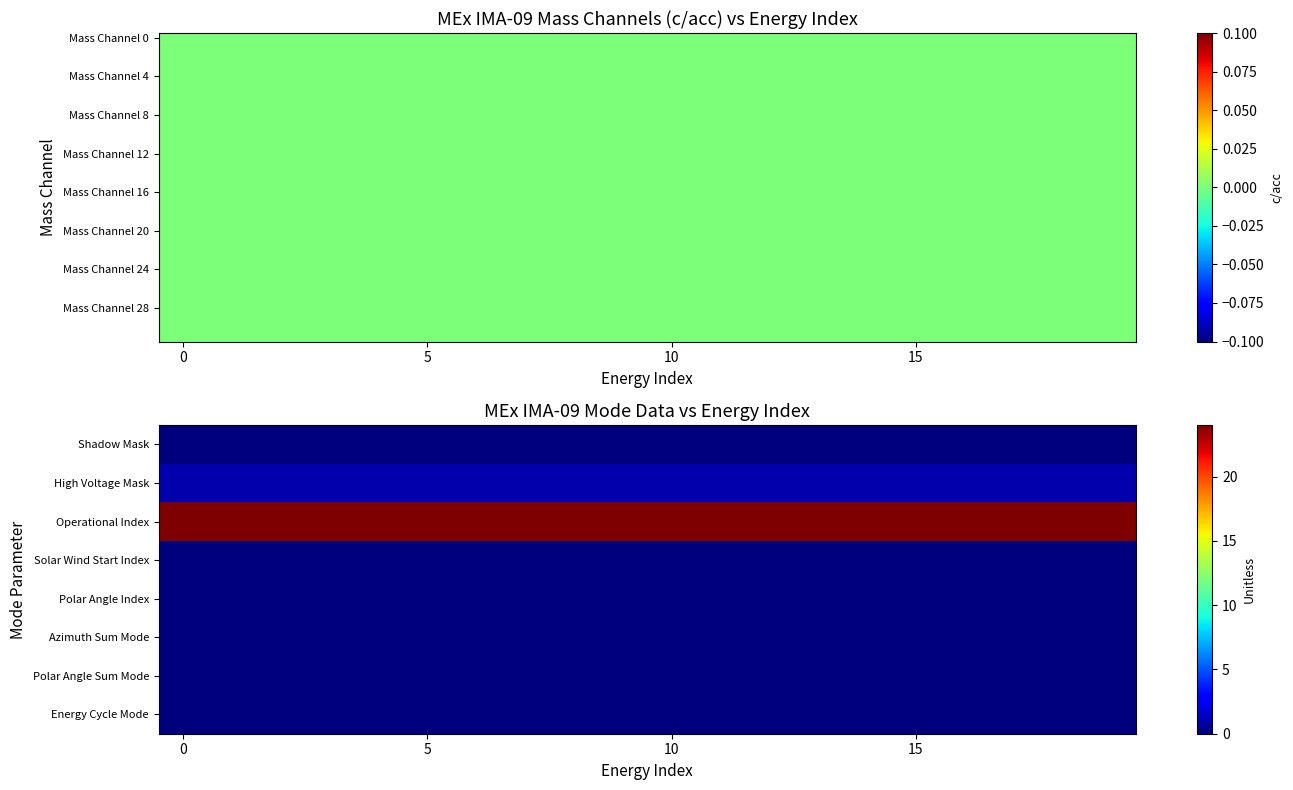

What is the total value across all series at 15?

25